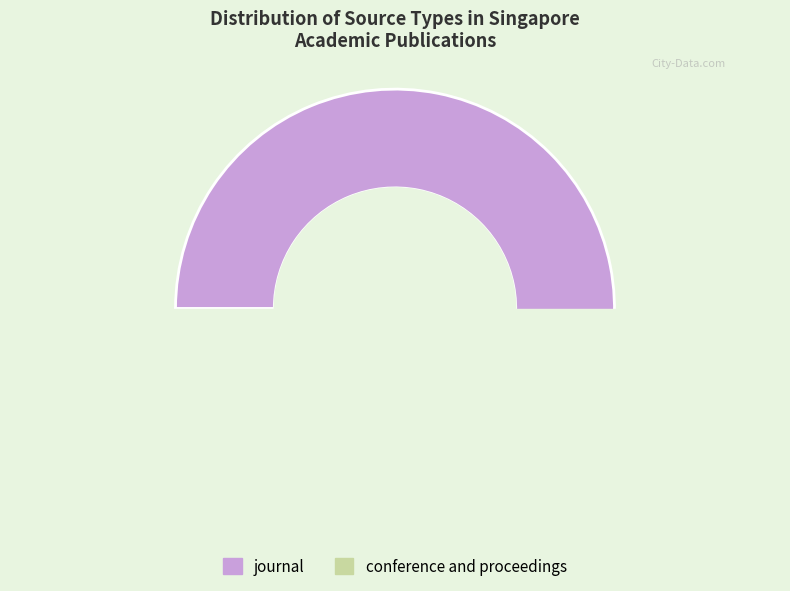

Which slice represents more than half of the pie?

journal